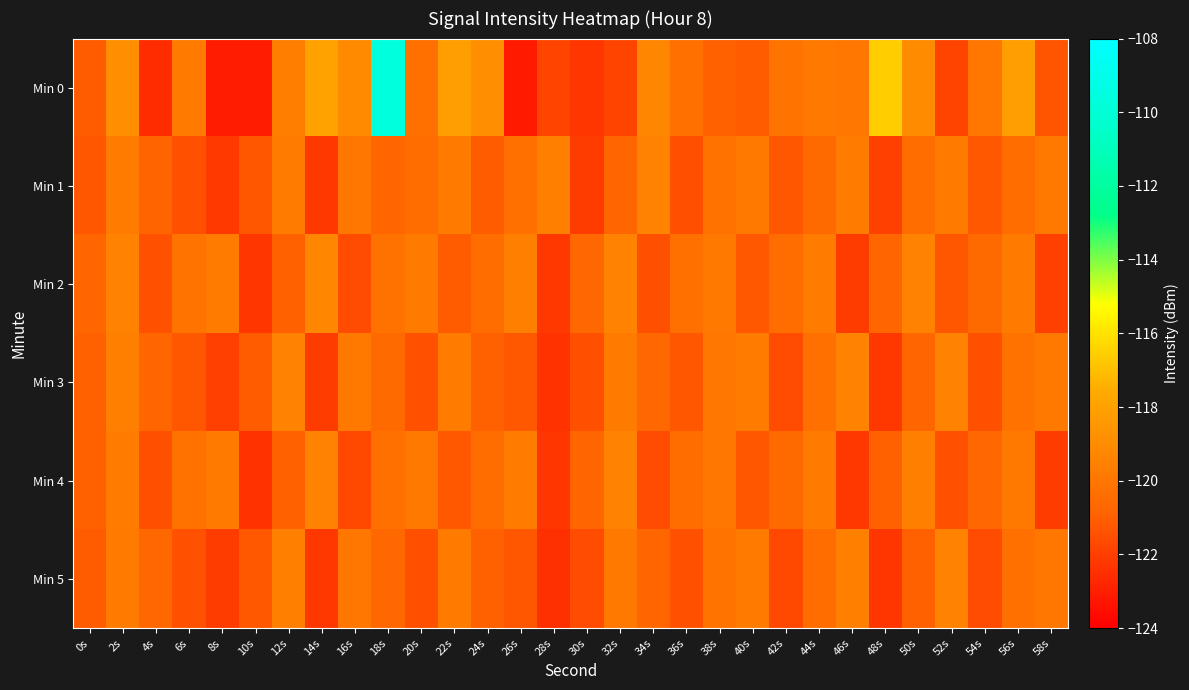

Rank the series at 32s from lowest to highest value.

Min 0, Min 1, Min 5, Min 3, Min 4, Min 2